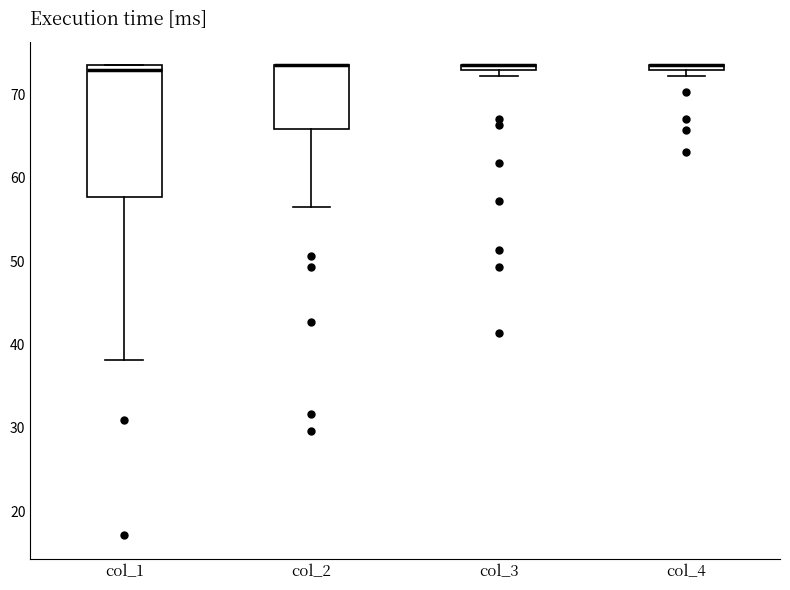

Where is the lower edge of the box for col_4 on the y-axis? The values are not printed on the chart, so give them approximately, as read against the axis.

73